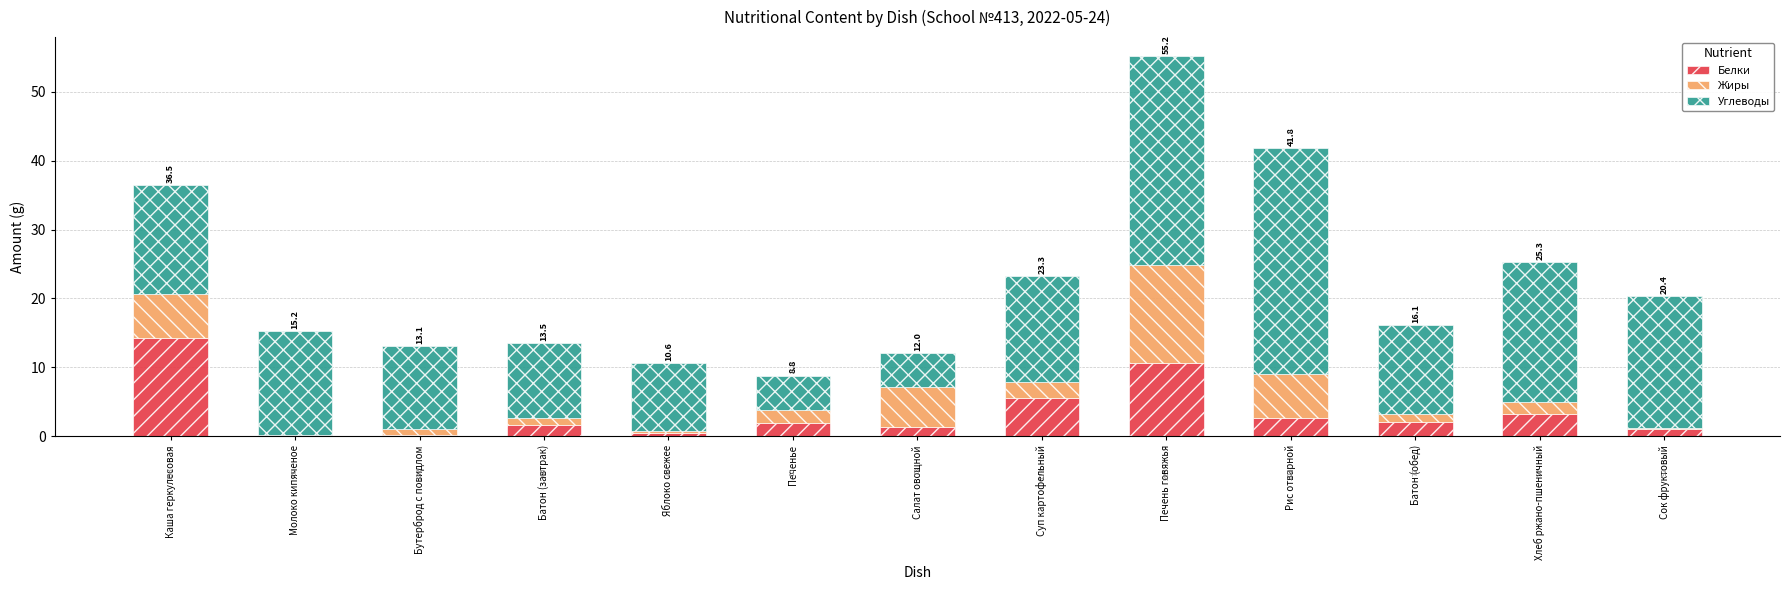

What are all the series names shown in the legend?

Белки, Жиры, Углеводы